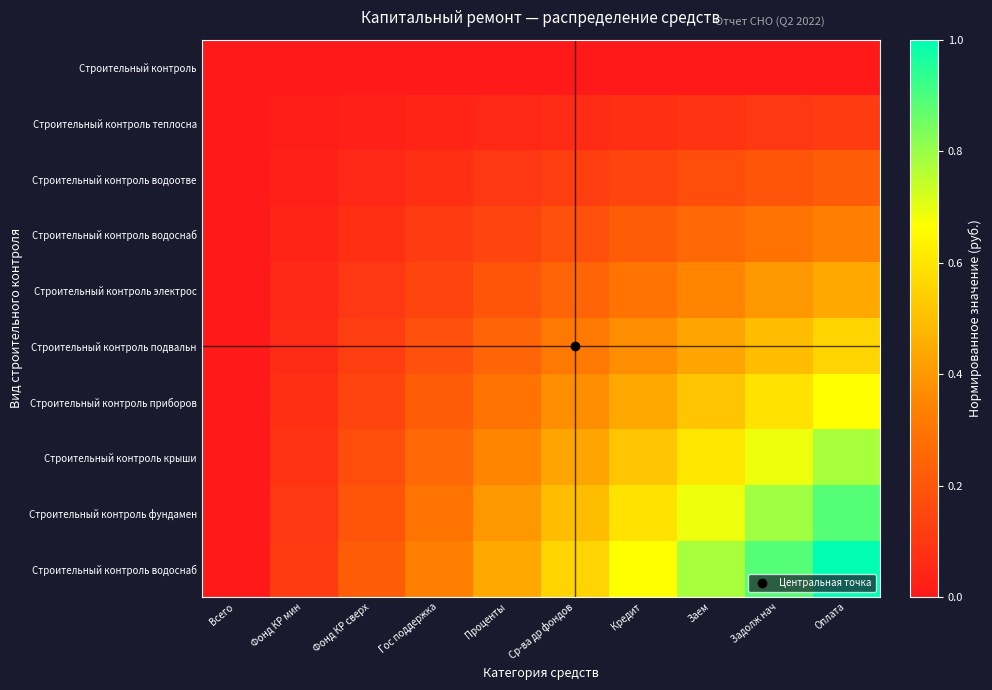

What is the spread (max minus min) of values at Задолж нач?

0.9